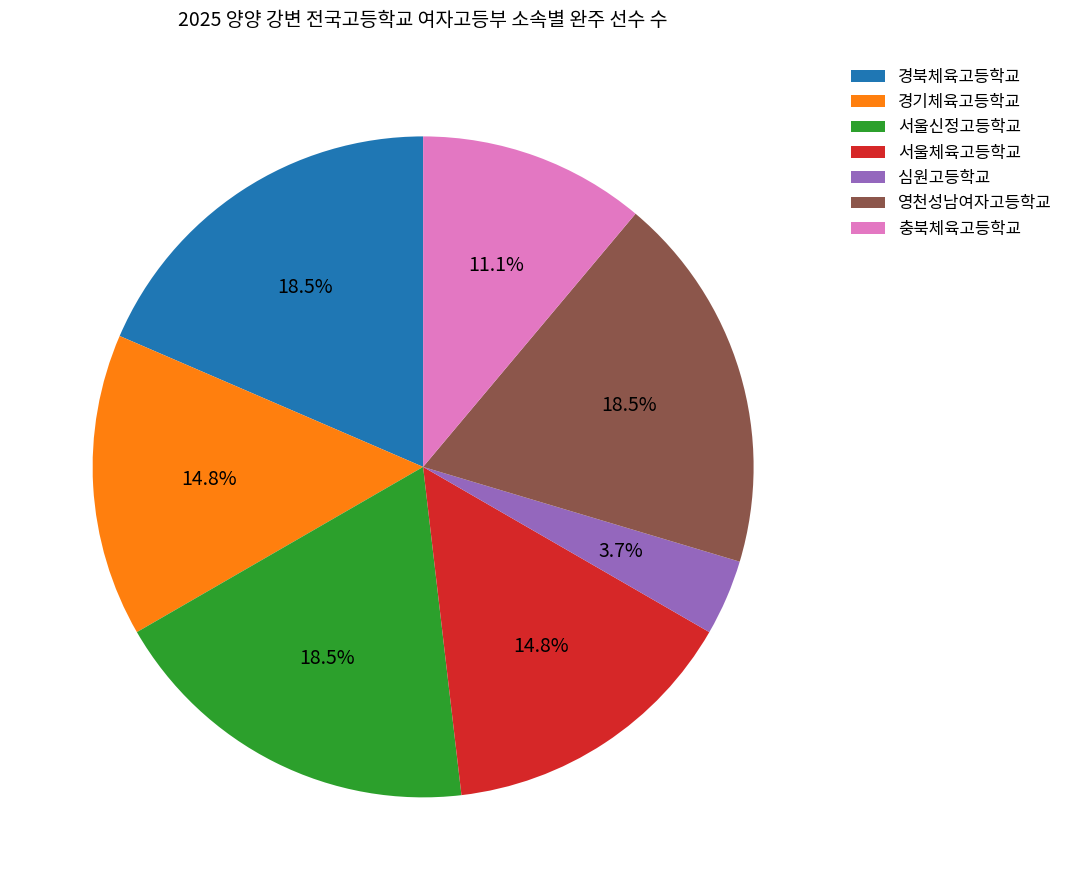

Combined, do 서울신정고등학교 and 서울체육고등학교 account for over 50%?

No